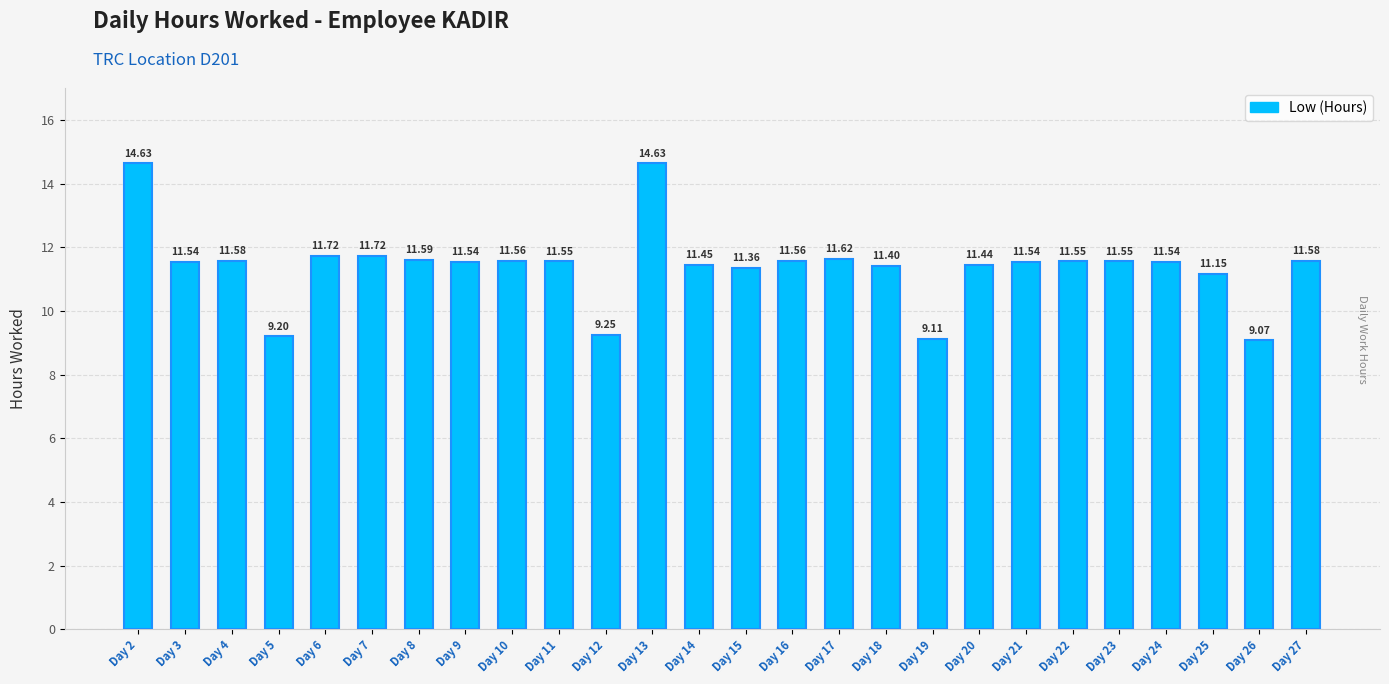

Count the number of data series in this chart.

1